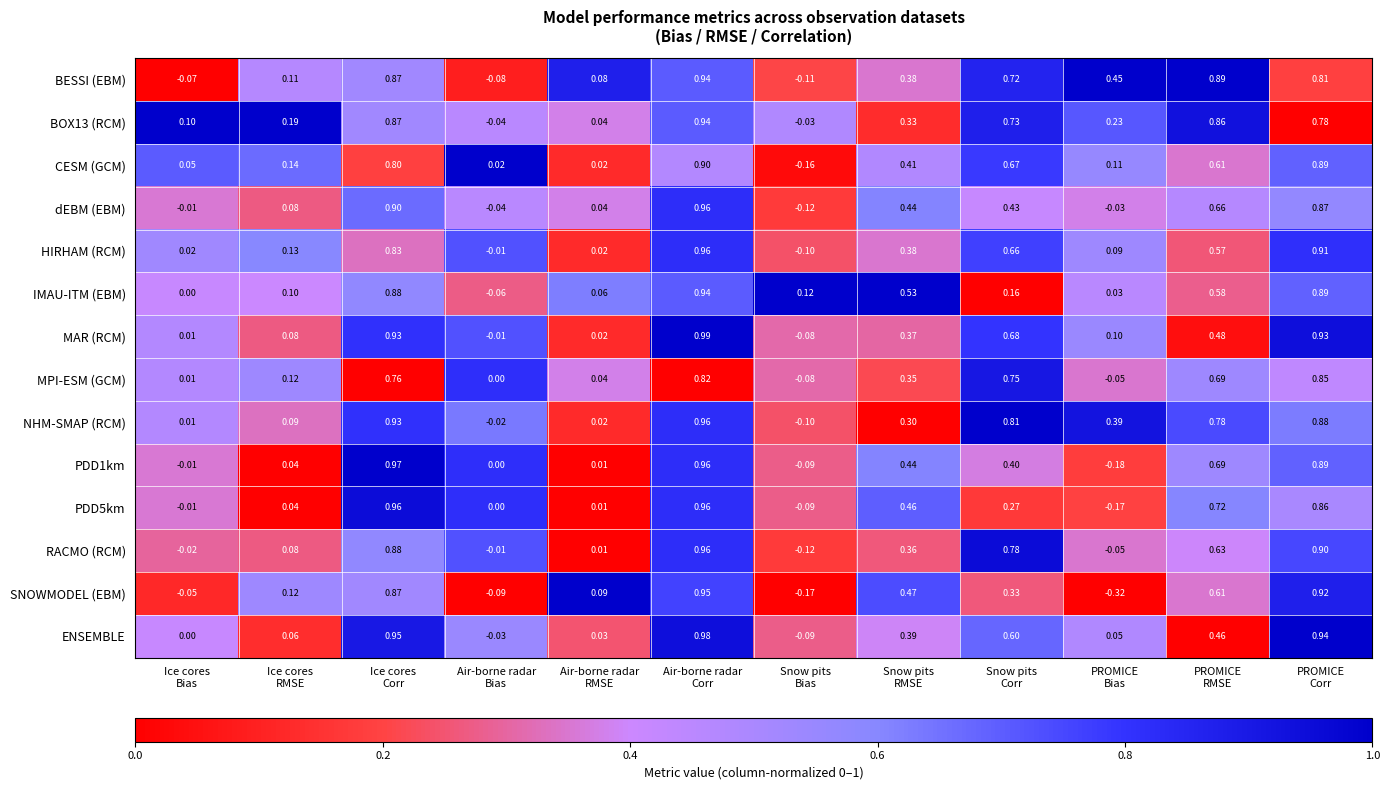

Which series has the largest total across all categories?

NHM-SMAP (RCM)